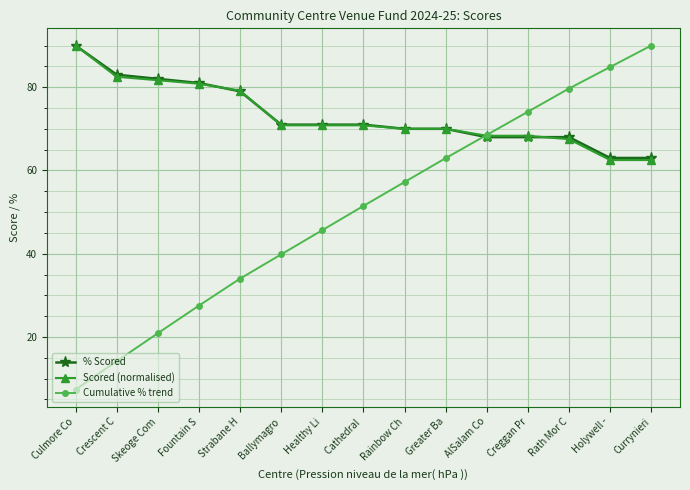

The % Scored series shows 71.0 at Ballymagro. True or false?

True